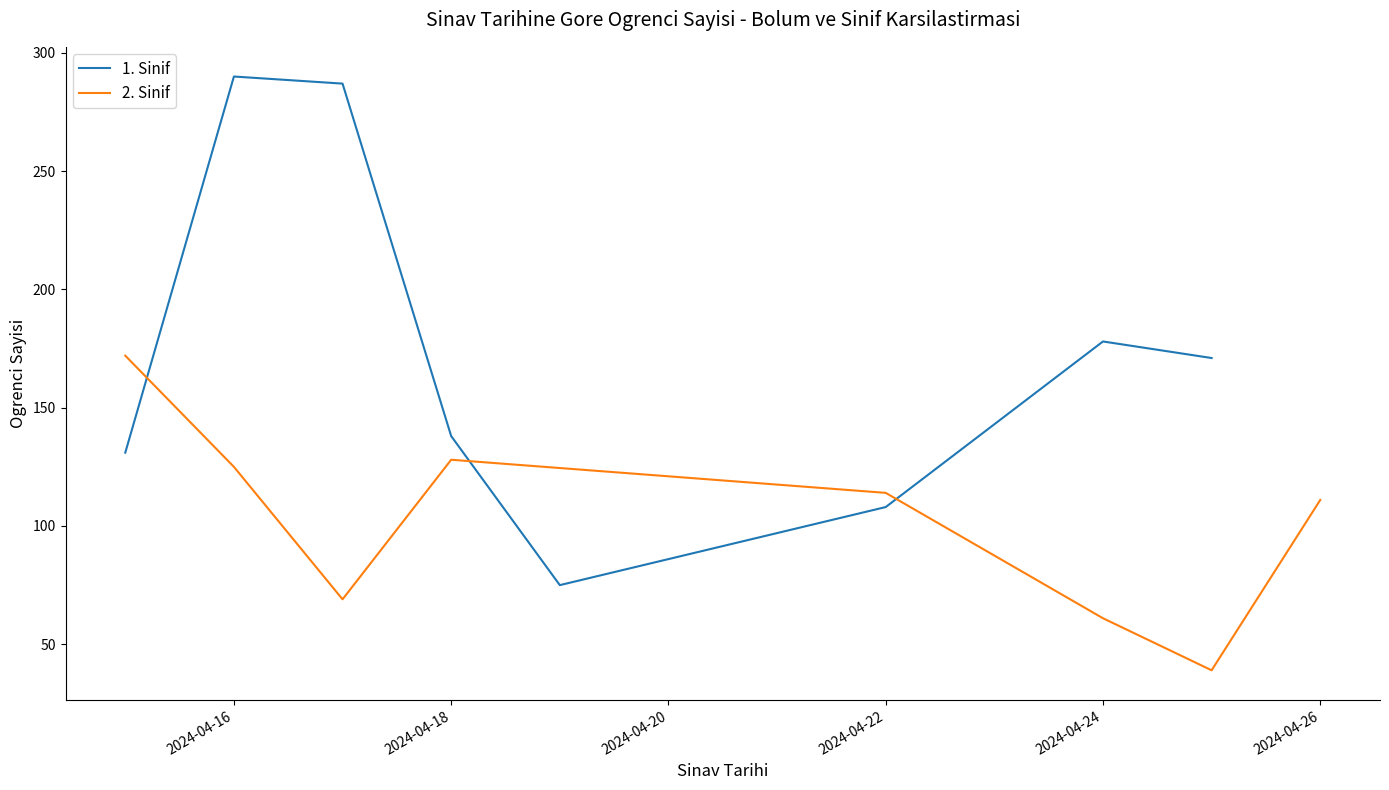

Where is 1. Sinif nearest to the value 182?

2024-04-24